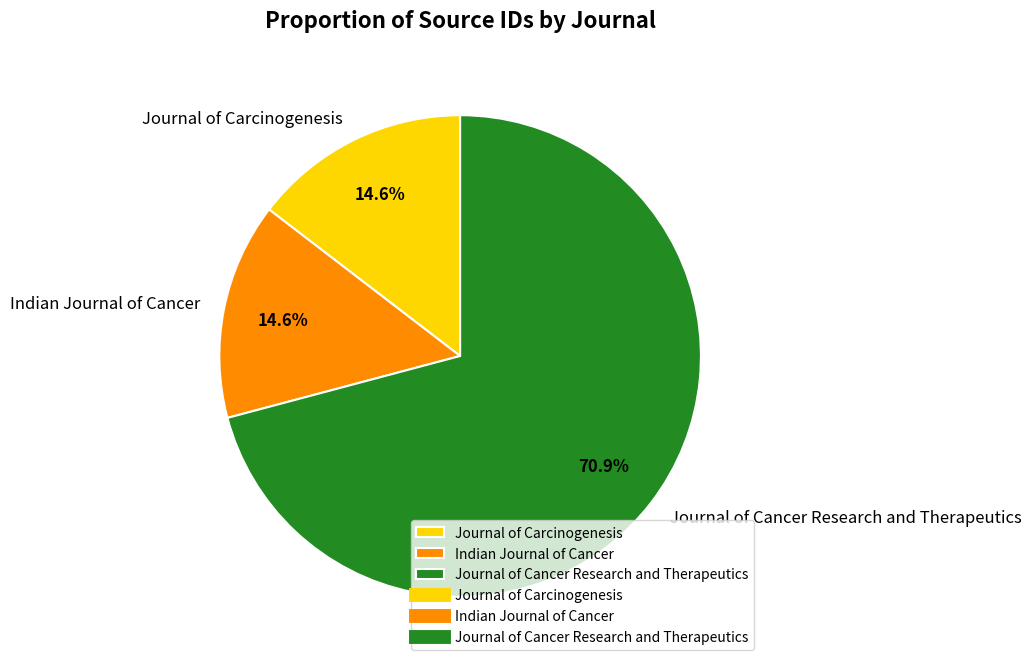

To the nearest percent, what is the average slice percentage?

33%